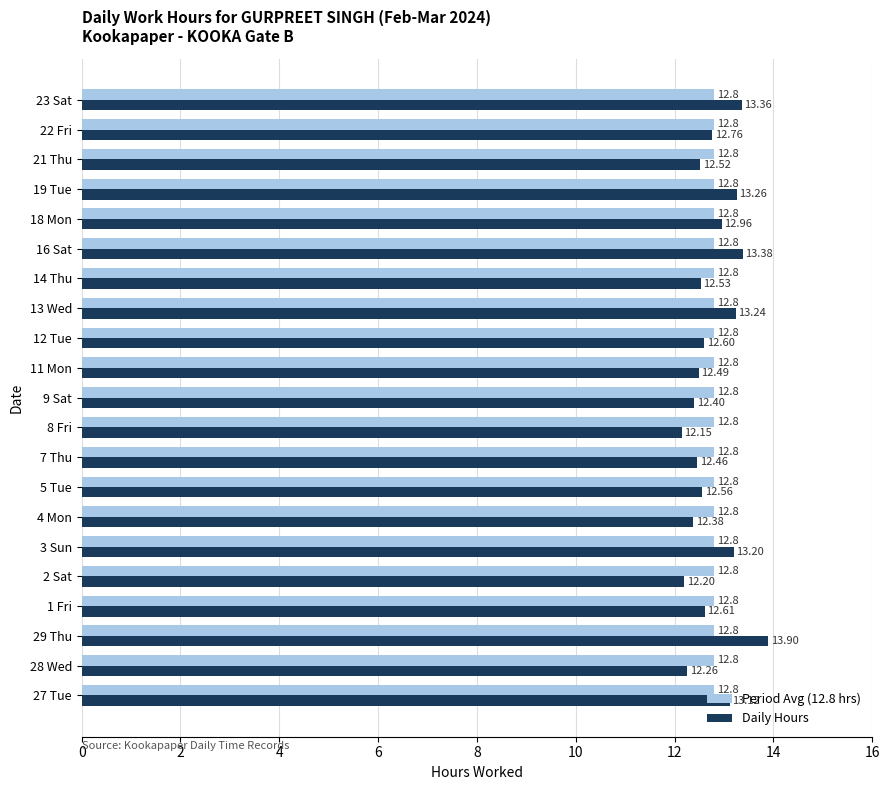

Which series changed the most between 3 Sun and 18 Mon?

Daily Hours